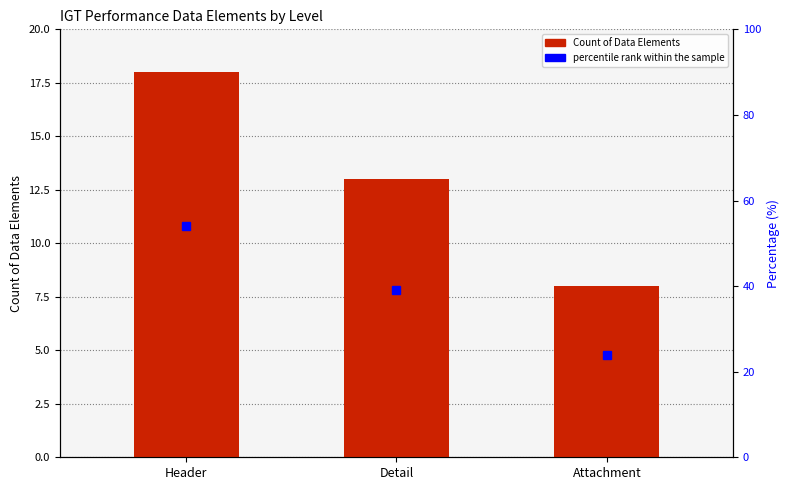

What is the average value?

13